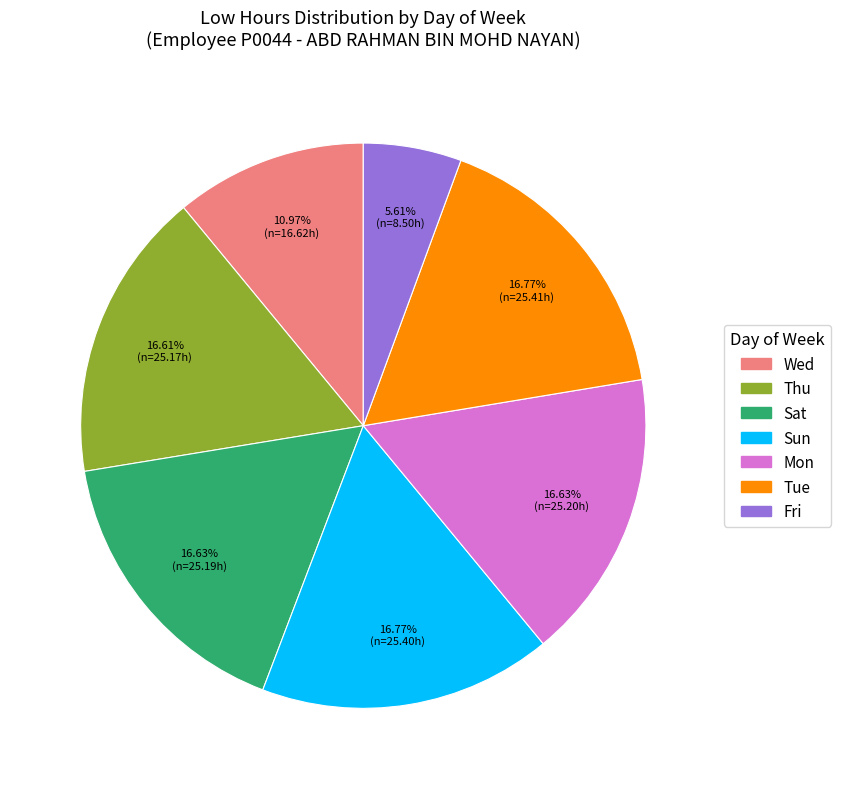

Is there any slice that represents more than half of the pie?

No